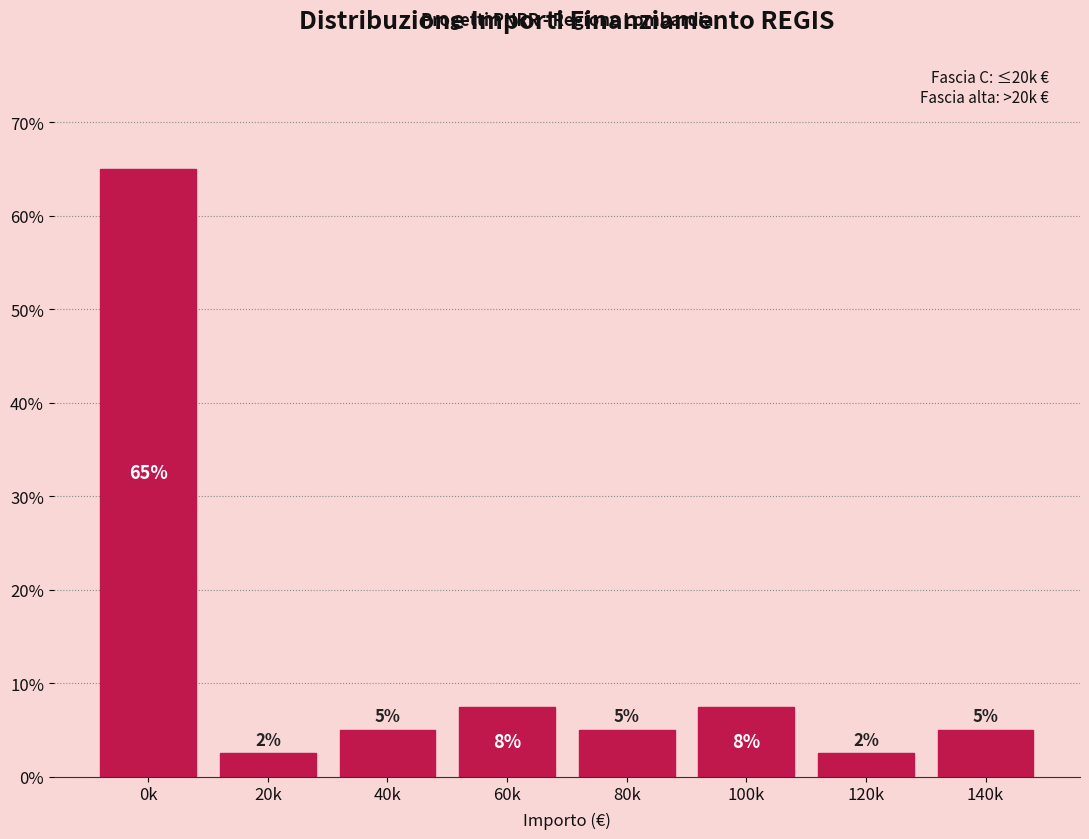

What is the greatest value displayed?

65.0